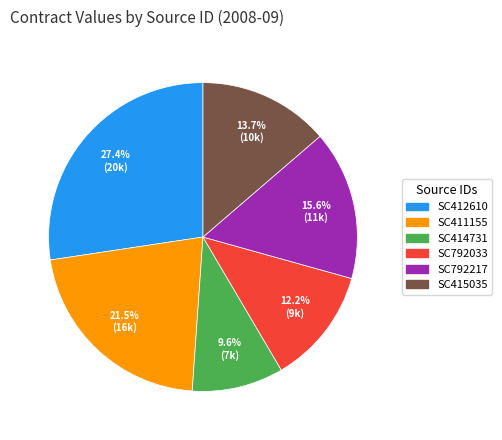

To the nearest percent, what is the combined percentage of SC412610 and SC415035?

41%